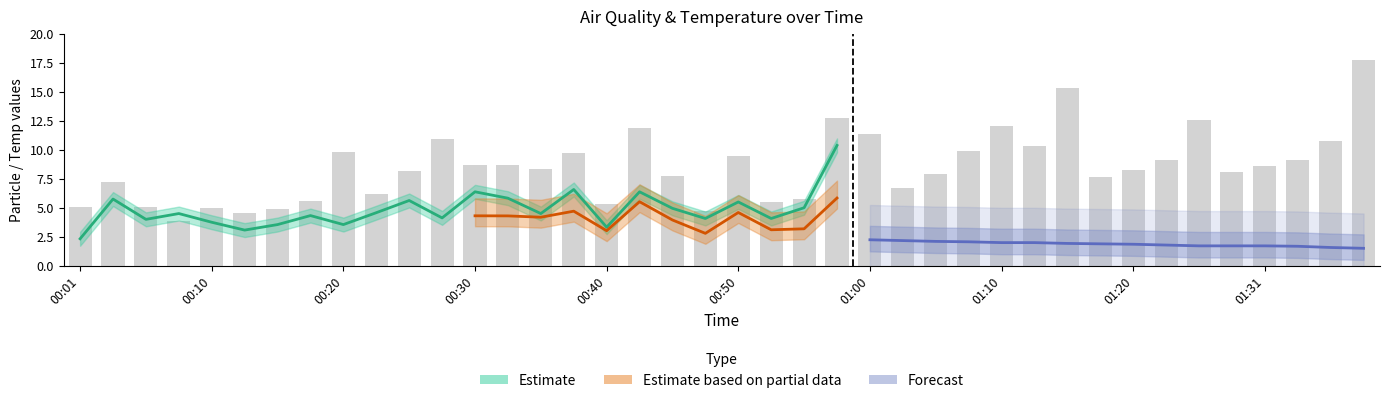

What is the difference between the maximum and minimum values in the SDS_P1 series?

13.8